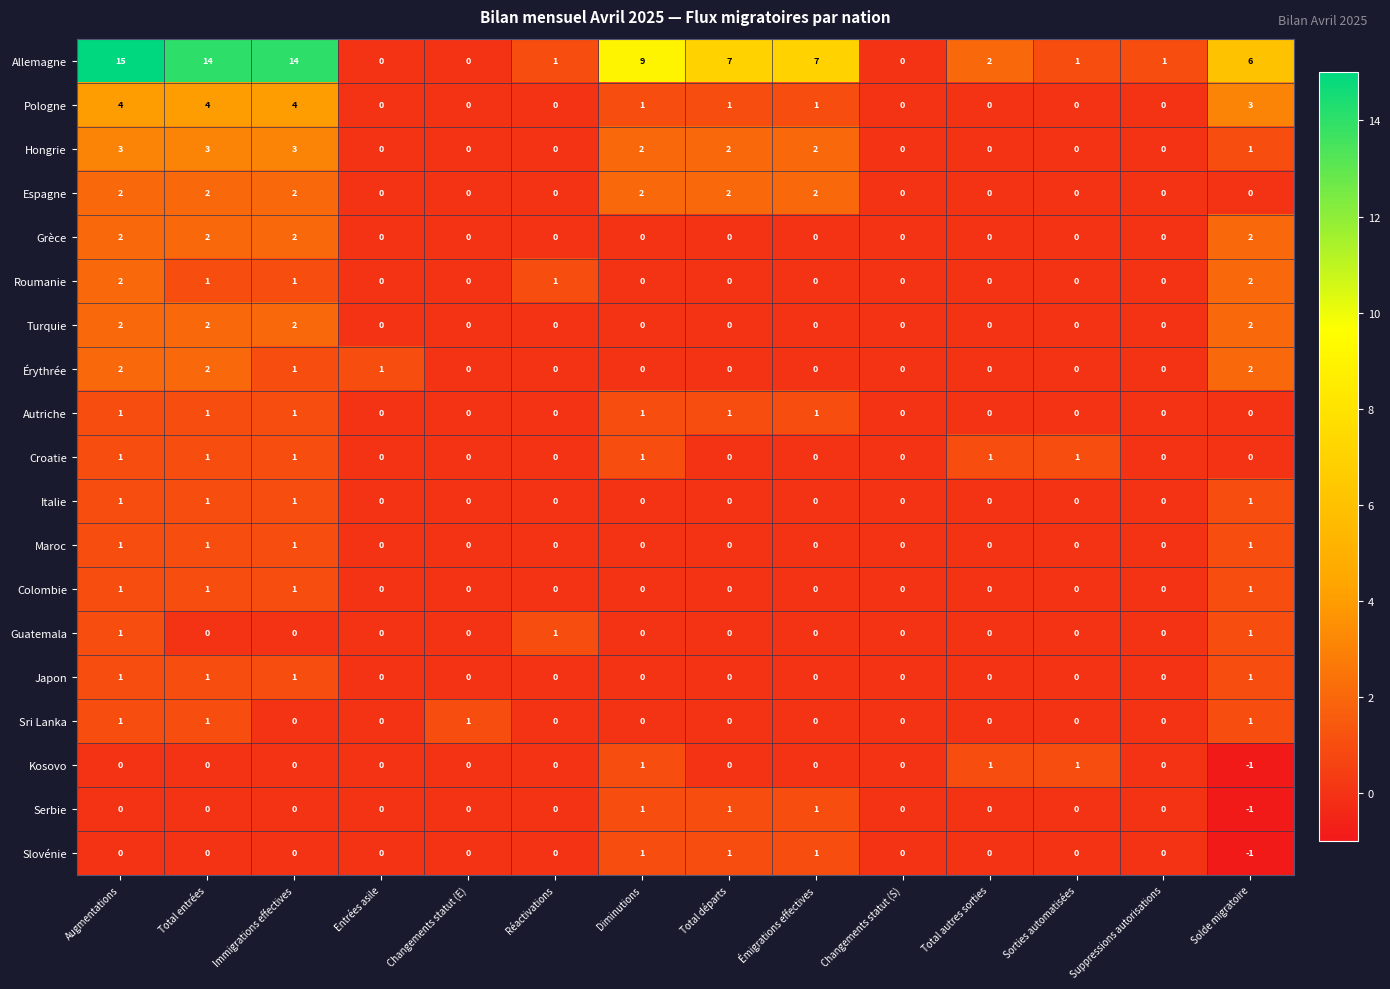

Which series has the widest spread of values?

Allemagne